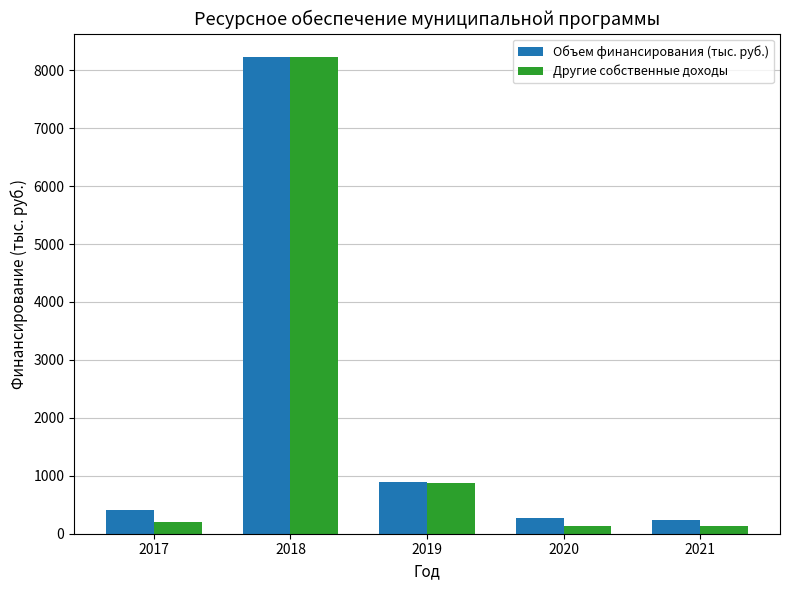

What is the maximum value shown in the chart?

8221.1